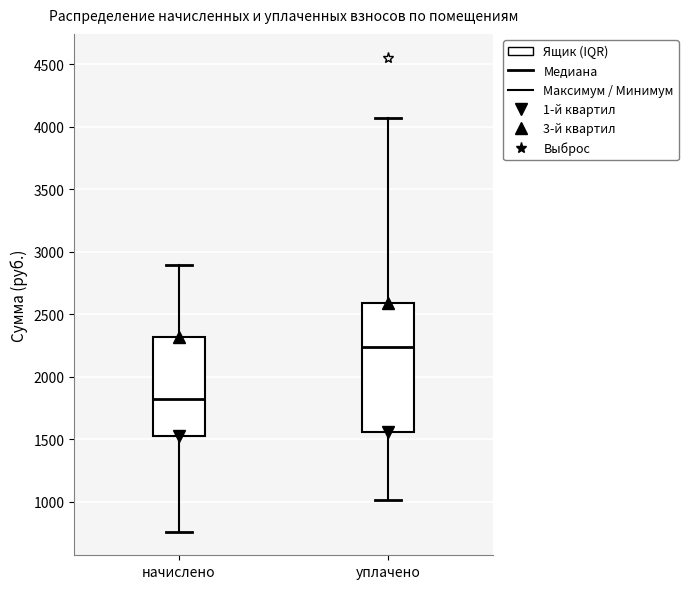

Where does the upper whisker of the box for начислено end on the y-axis? The values are not printed on the chart, so give them approximately, as read against the axis.

2900